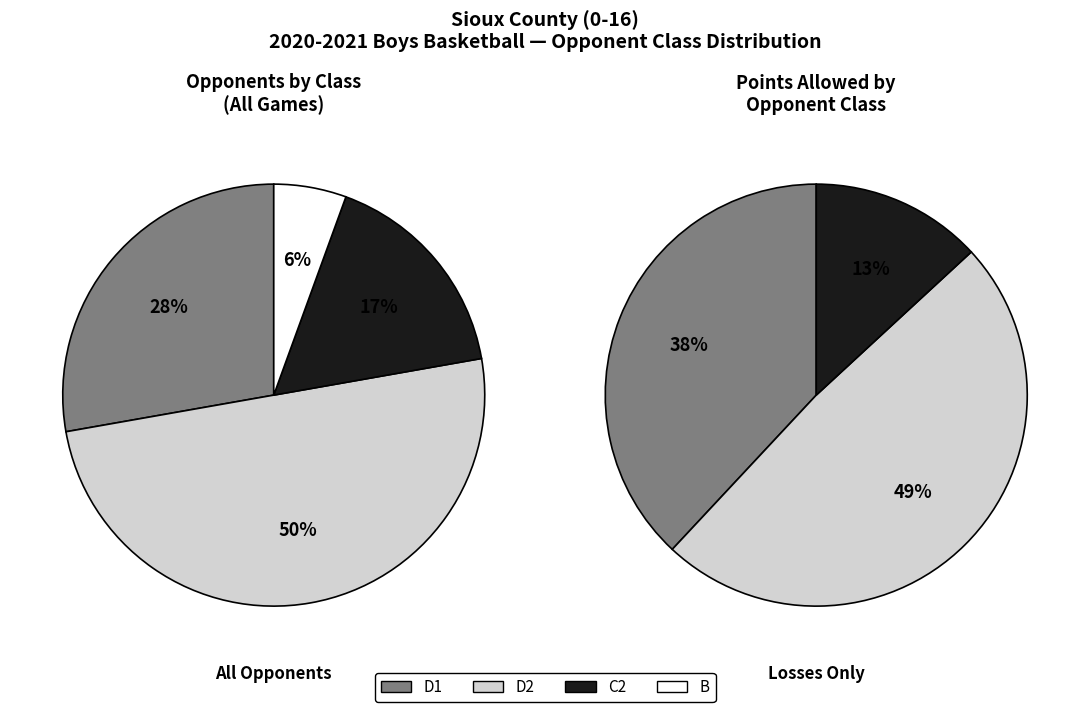

Is there any slice that represents more than half of the pie?

No